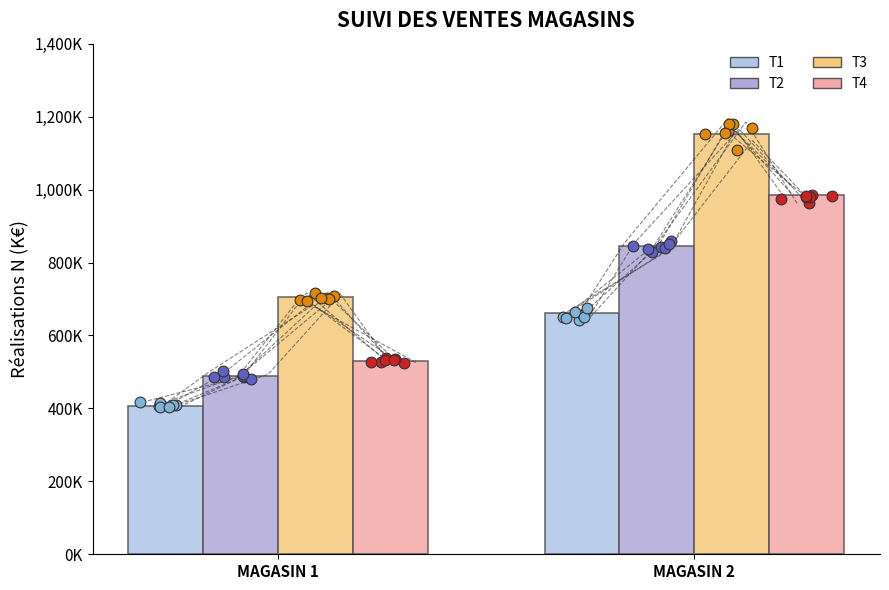

What are all the series names shown in the legend?

T1, T2, T3, T4